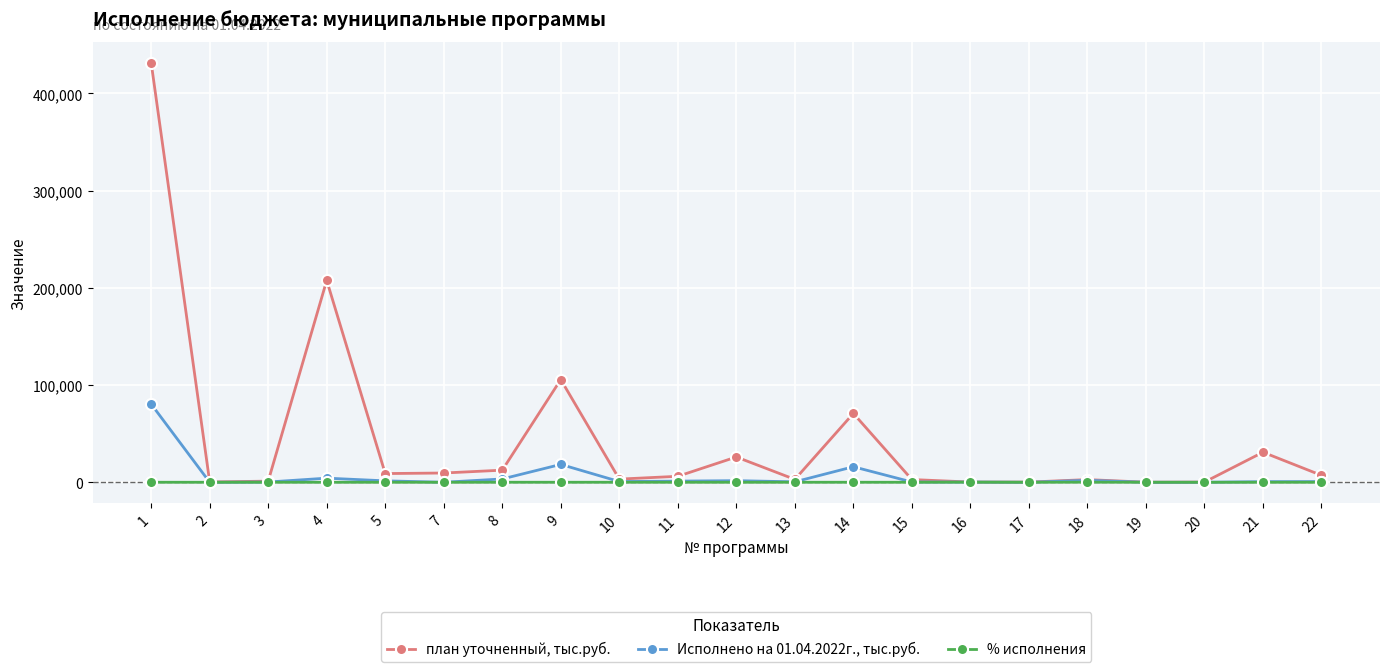

Where does the план уточненный, тыс.руб. series first go above 6130?

1